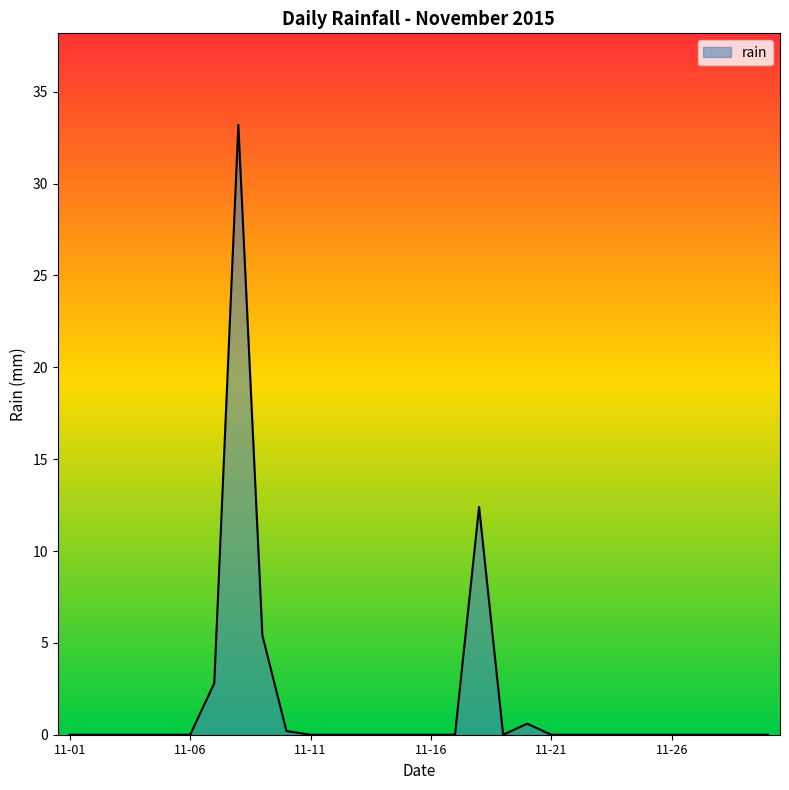

What is the difference between the maximum and minimum values?

33.2